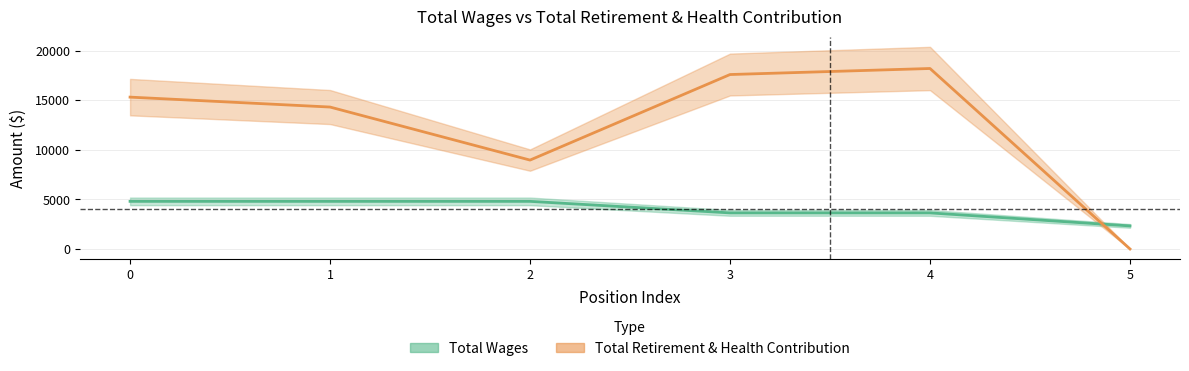

What is the highest value of the Total Retirement & Health Contribution series?

18194